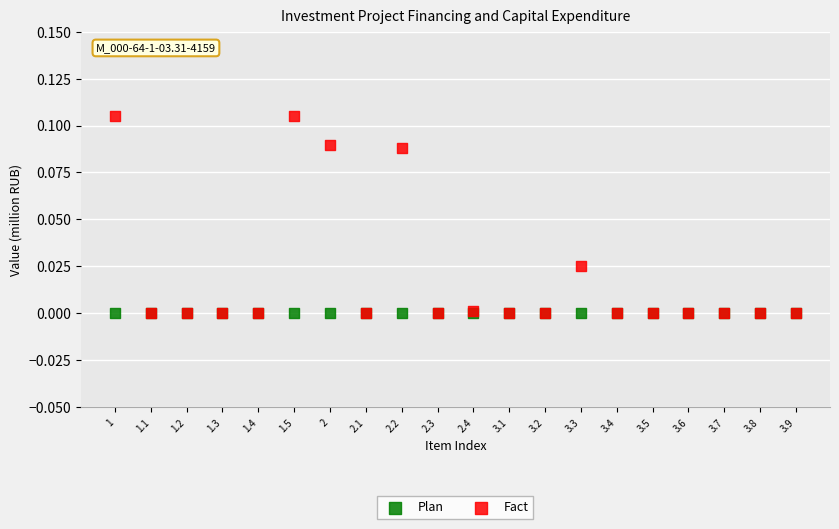

Which series reaches the maximum Y coordinate?

Fact